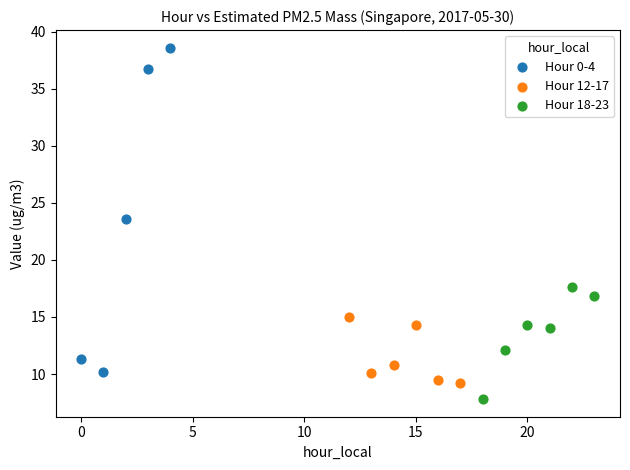

Which series contains the highest Y value?

Hour 0-4